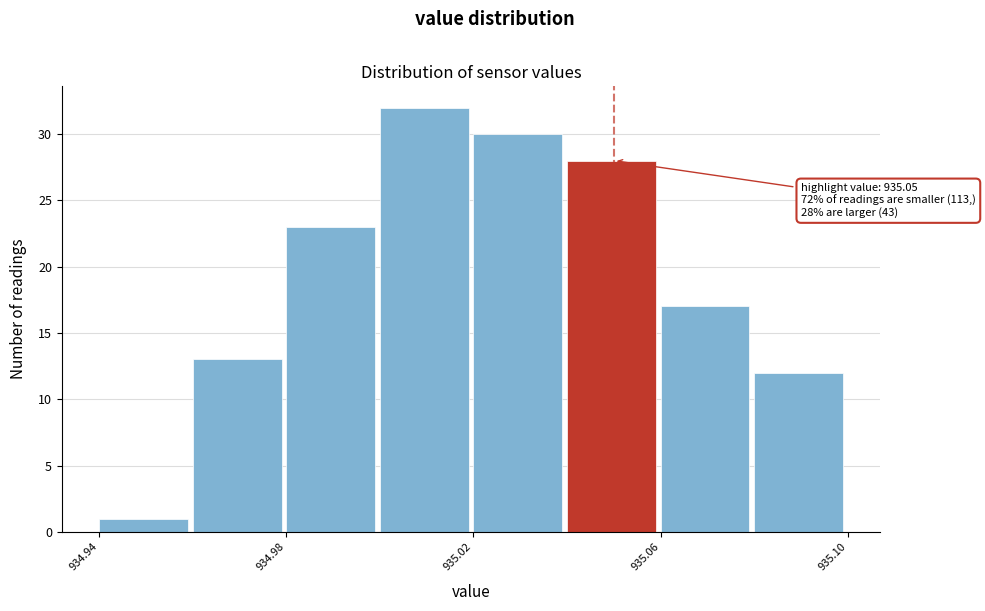

Which range on the x-axis has the tallest bar?

935.00 to 935.02